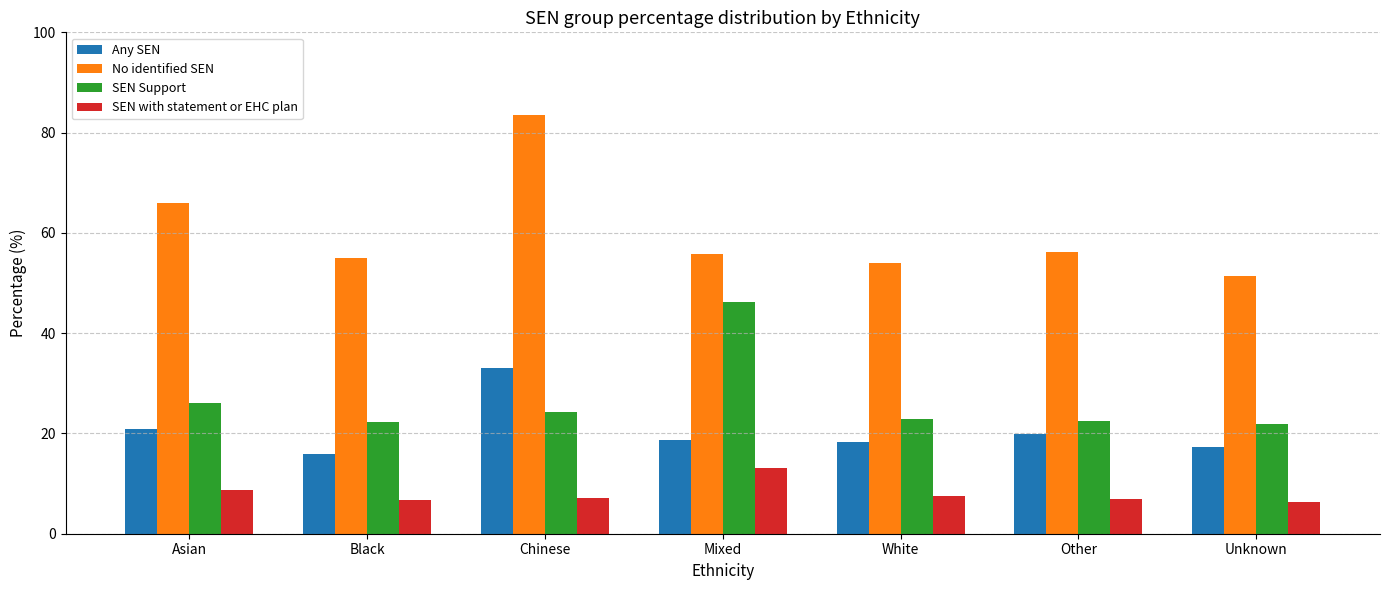

What is the minimum value shown in the chart?

6.4